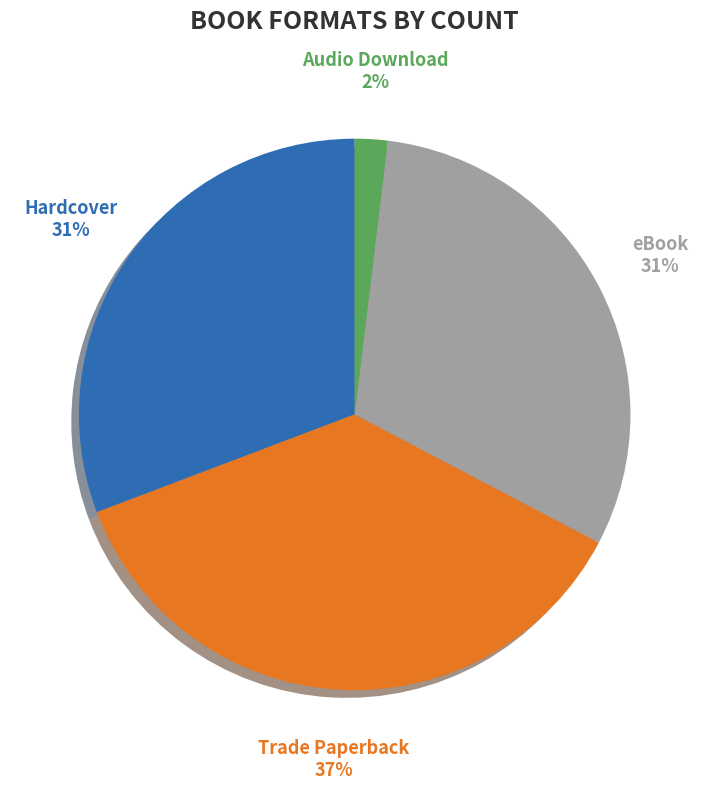

To the nearest percent, what portion does Audio Download represent?

2%